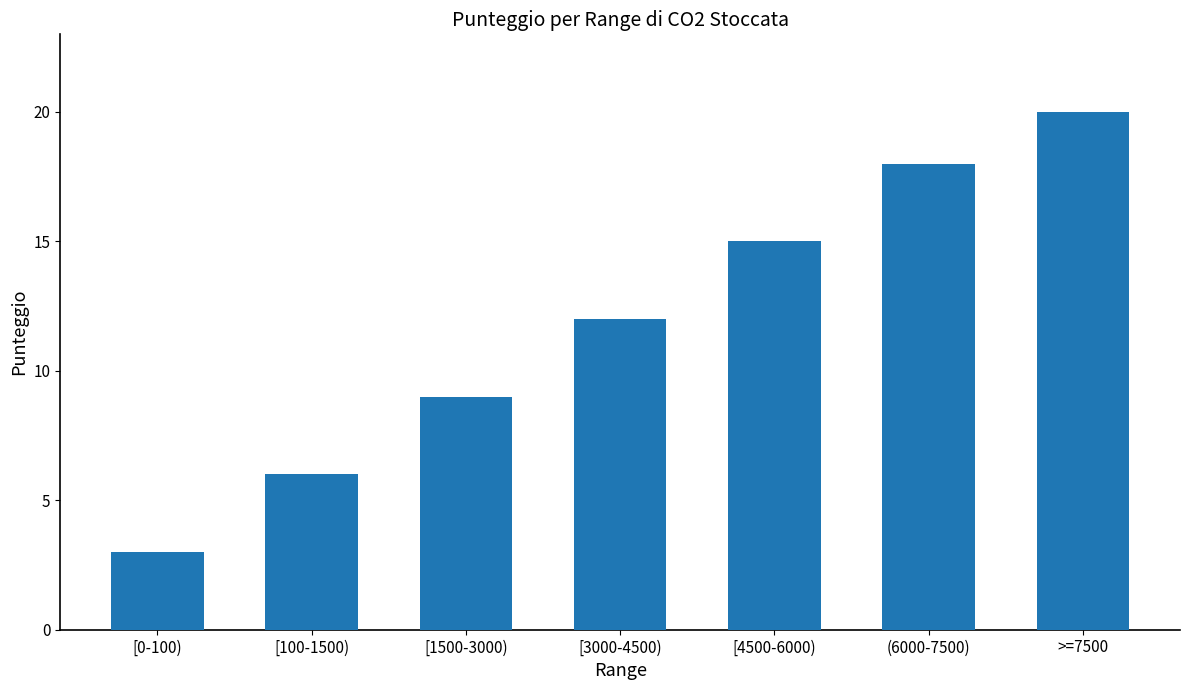

What is the sum of the values at [0-100) and [3000-4500)?

15